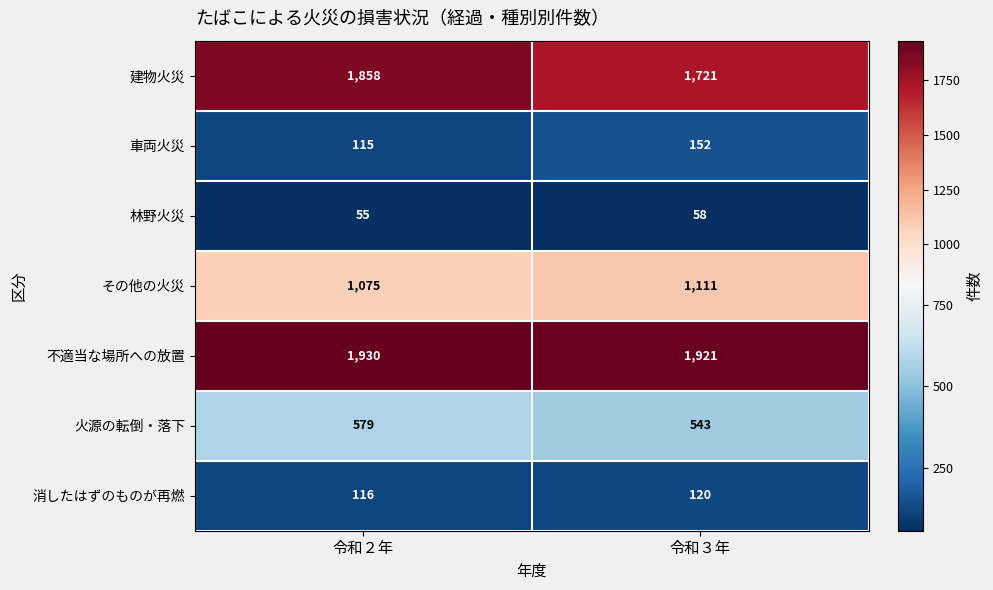

Which series has the widest spread of values?

建物火災